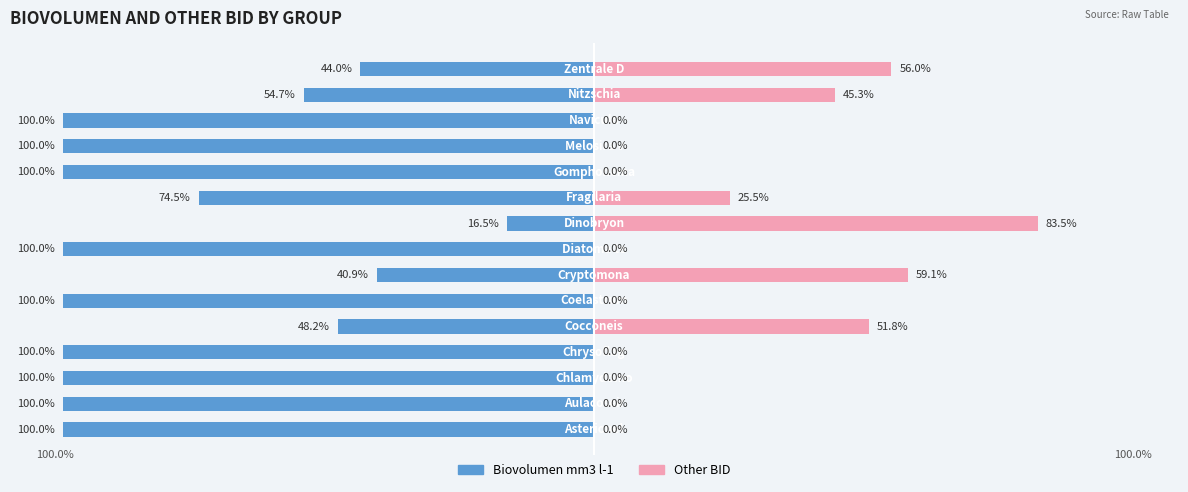

Reading left to right, transcribe all the data shown in this chart.

Biovolumen mm3 l-1: 0=-100.0	1=-100.0	2=-100.0	3=-100.0	4=-48.2	5=-100.0	6=-40.9	7=-100.0	8=-16.5	9=-74.5	10=-100.0	11=-100.0	12=-100.0	13=-54.7	14=-44.0
Other BID: 0=0.0	1=0.0	2=0.0	3=0.0	4=51.8	5=0.0	6=59.1	7=0.0	8=83.5	9=25.5	10=0.0	11=0.0	12=0.0	13=45.3	14=56.0